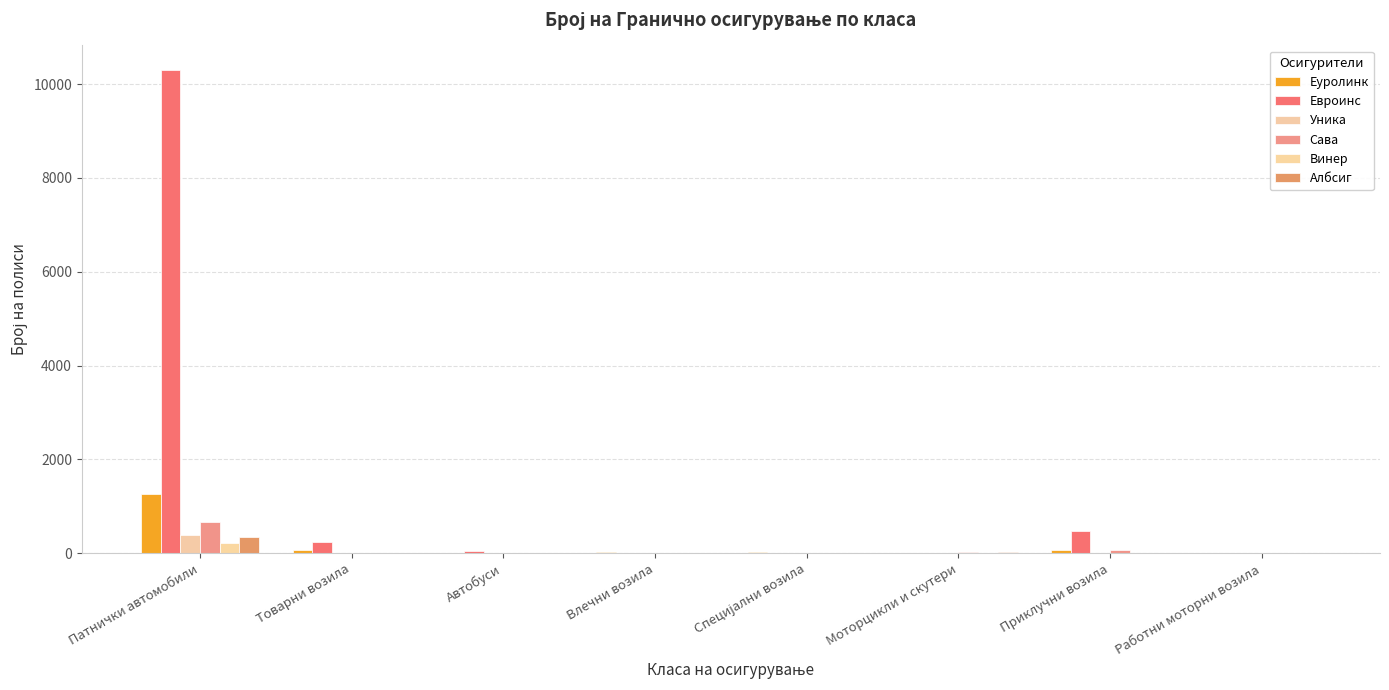

The Винер series shows 222 at Патнички автомобили. True or false?

True